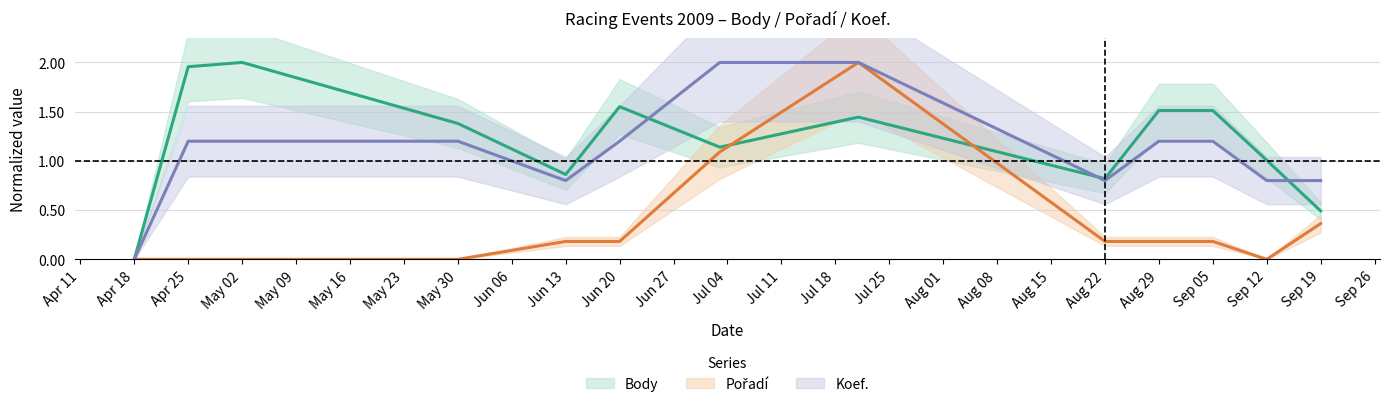

Where is the first local maximum for Body?

May 02